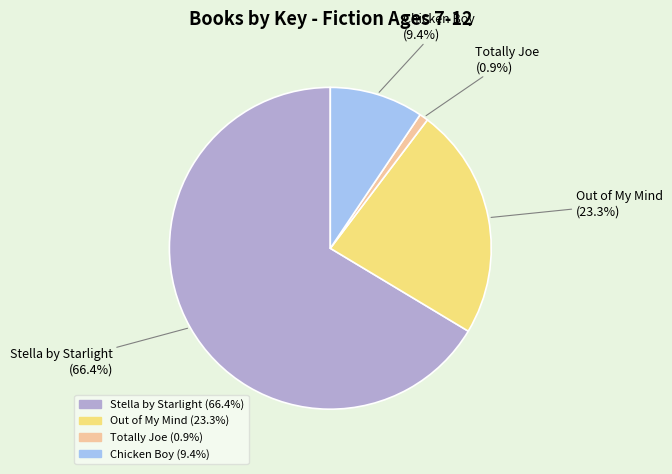

To the nearest percent, what is the difference between the Stella by Starlight and Totally Joe slice percentages?

66%